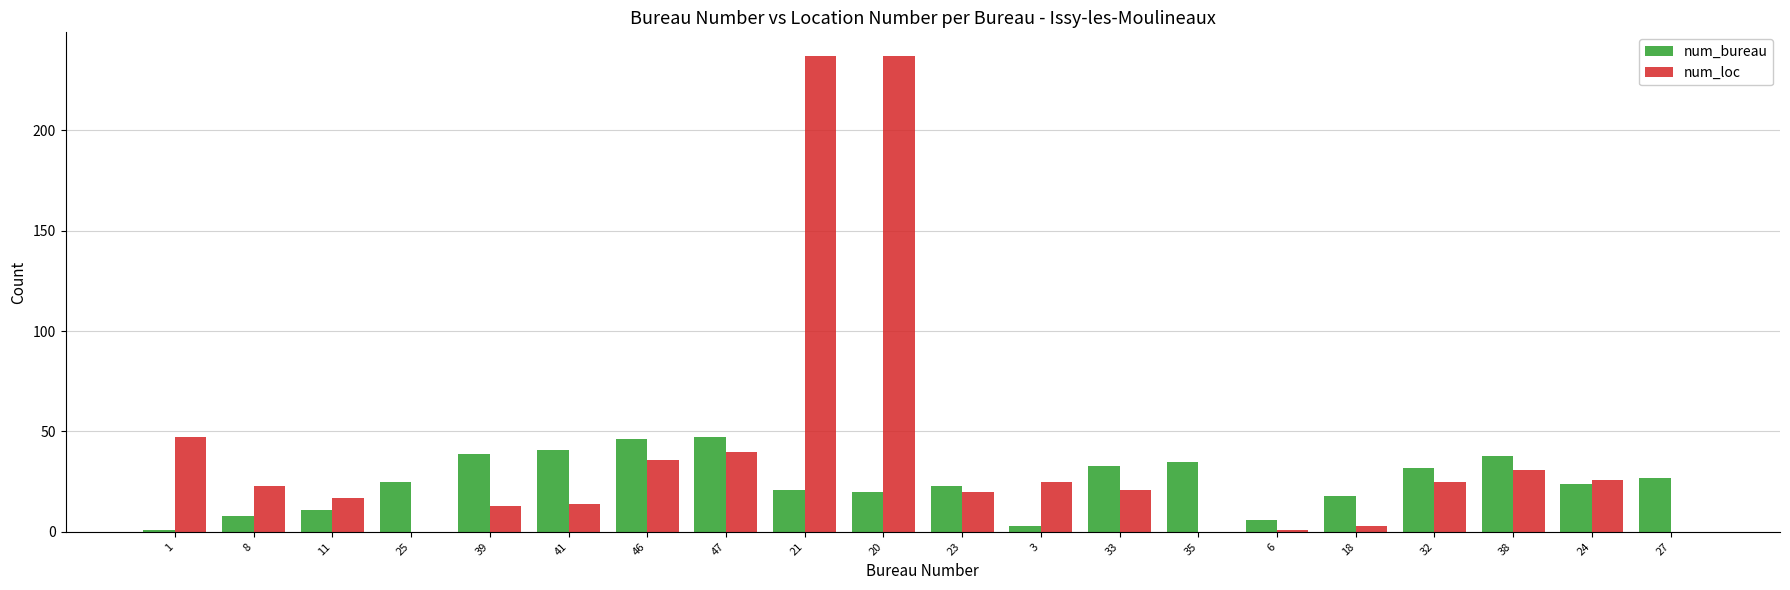

Between 1 and 18, which series saw the biggest shift?

num_loc